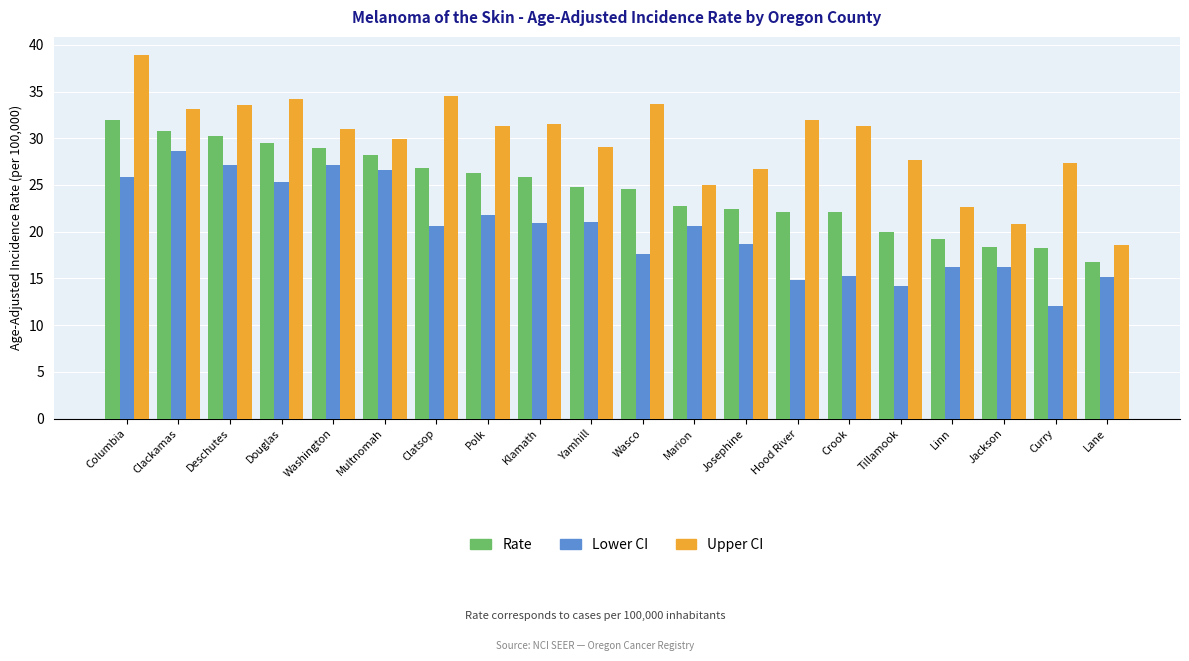

Is it true that Upper CI equals 38.9 at Columbia?

True